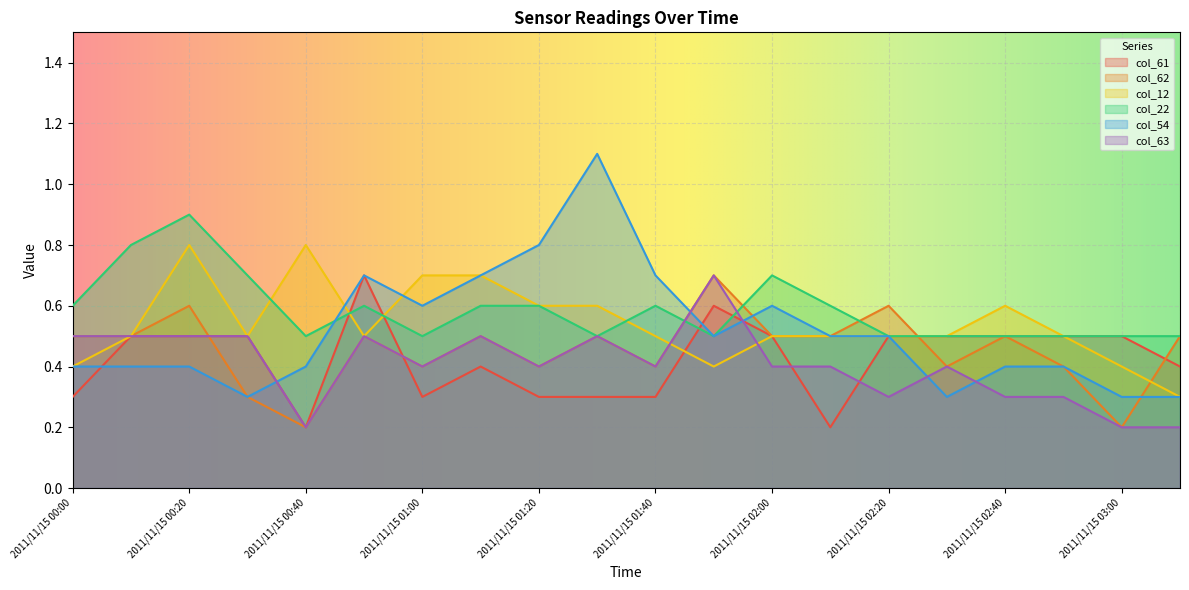

What is the average value of the col_61 series?

0.4